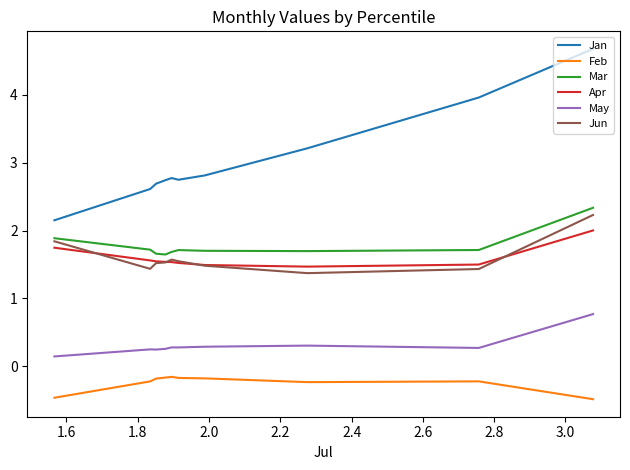

True or false: Jun and May cross at least once.

False